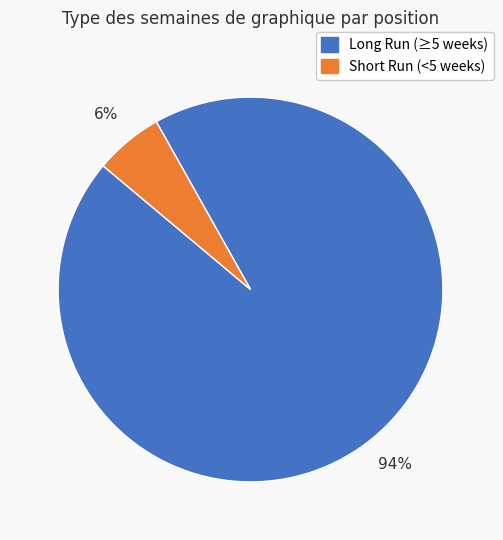

To the nearest percent, what is the average slice percentage?

50%